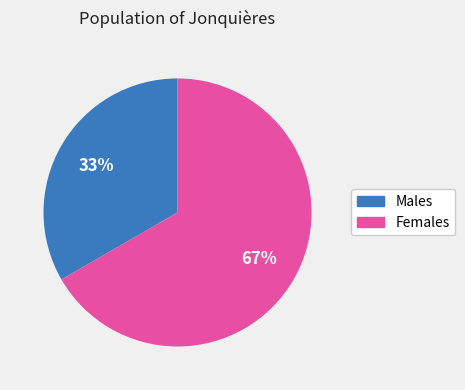

Is there a majority slice in this chart?

Yes